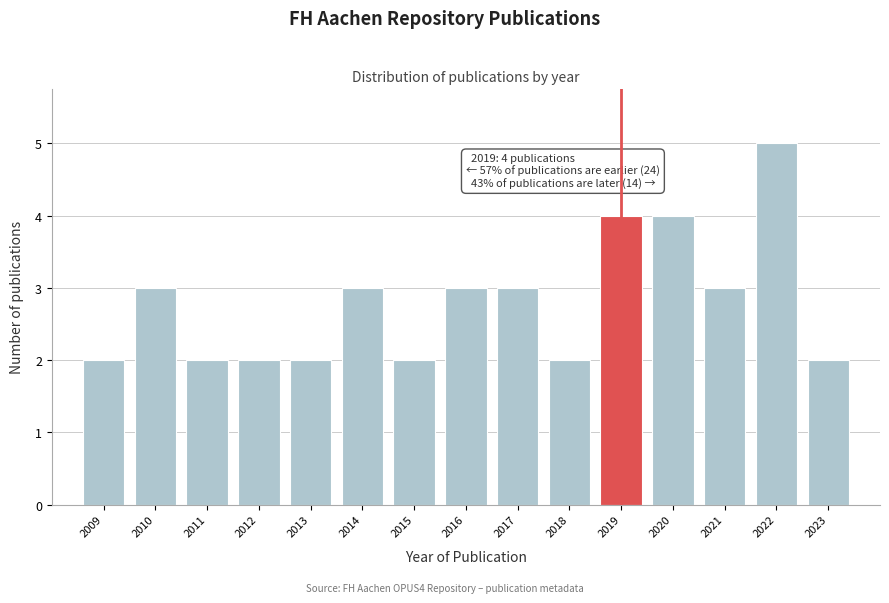

Which range on the x-axis has the tallest bar?

2021.5 to 2022.5